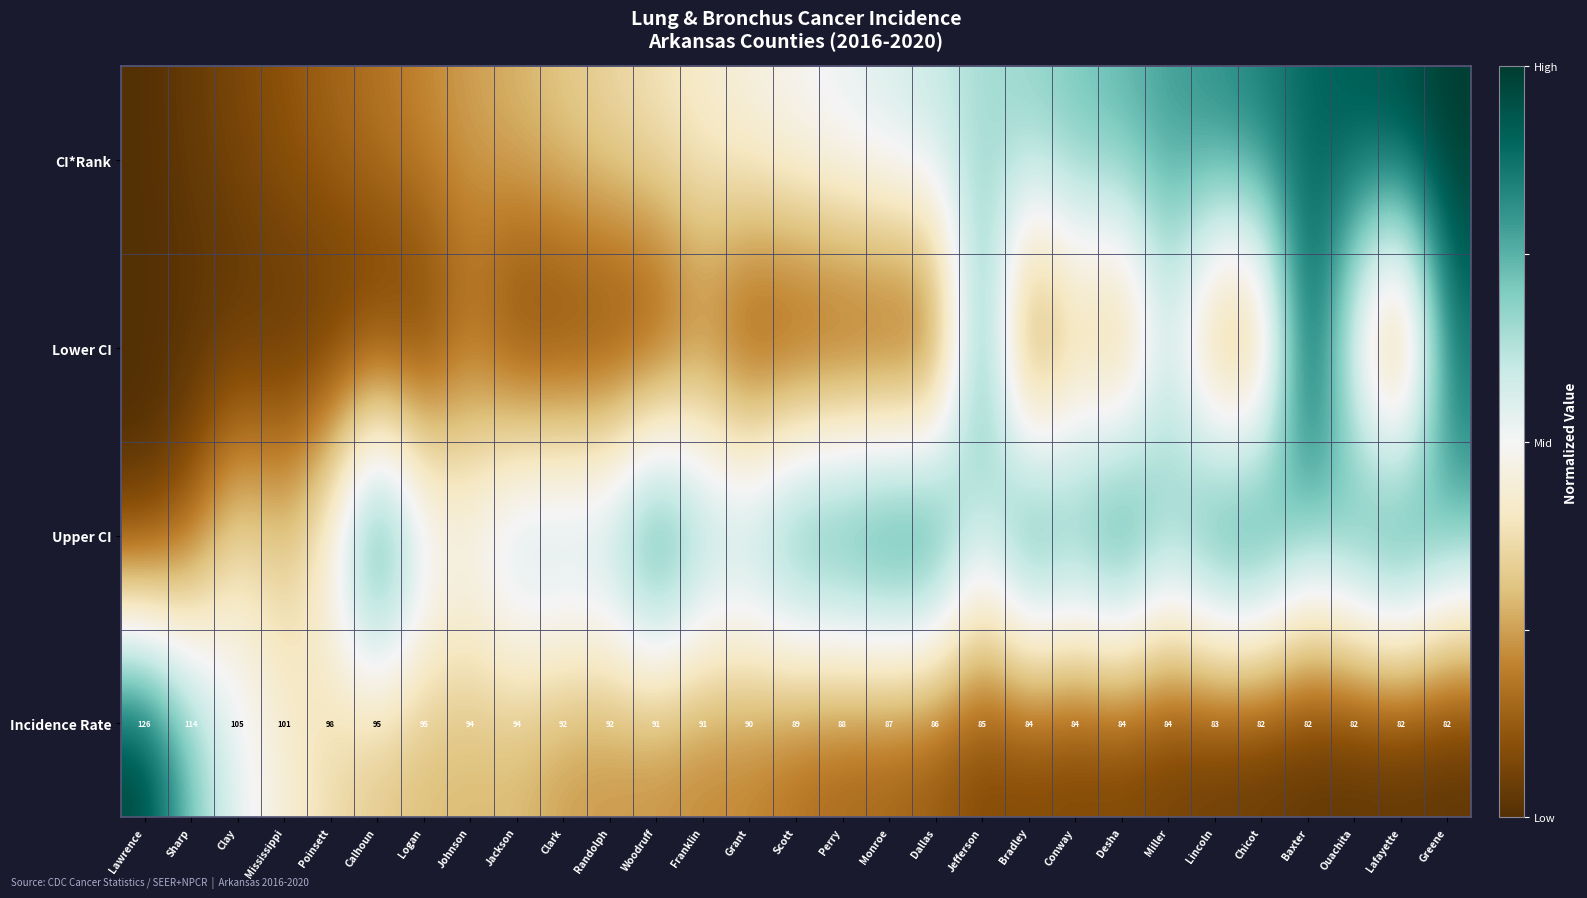

What is the difference between the highest and lowest values at Mississippi?

0.9